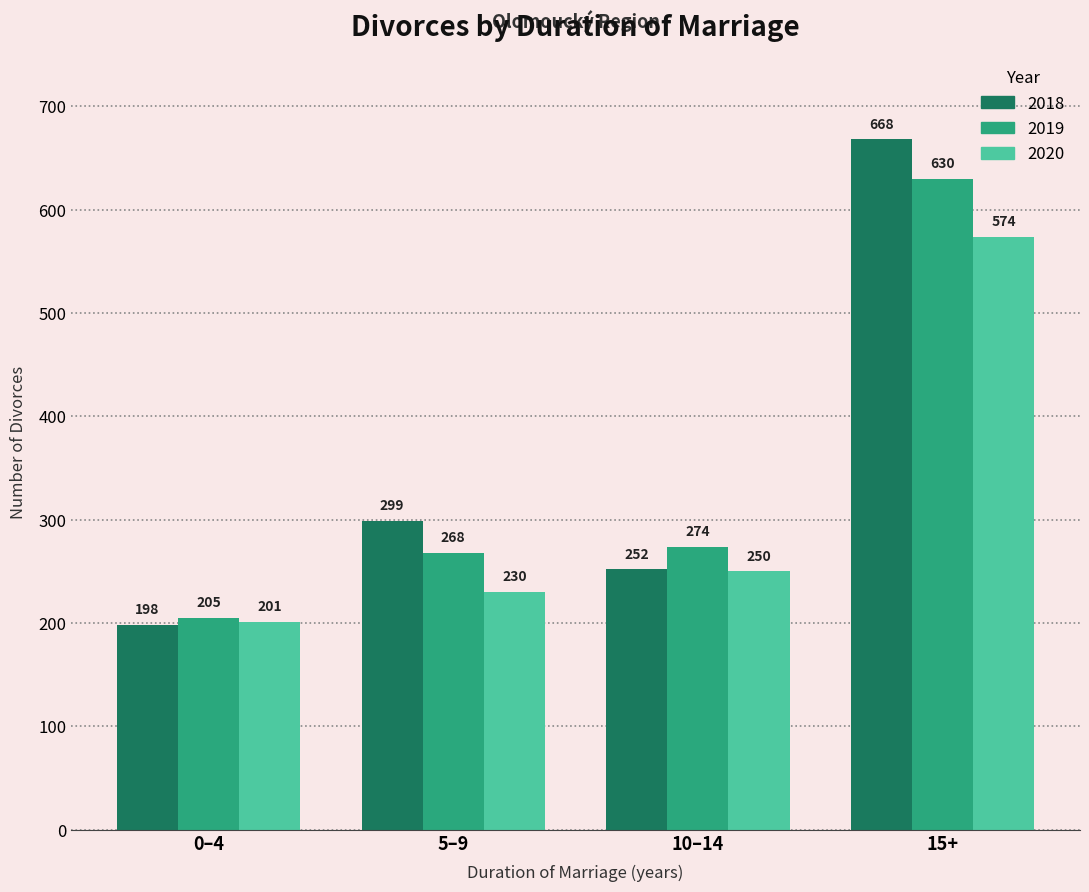

Which series changed the most between 0–4 and 15+?

2018